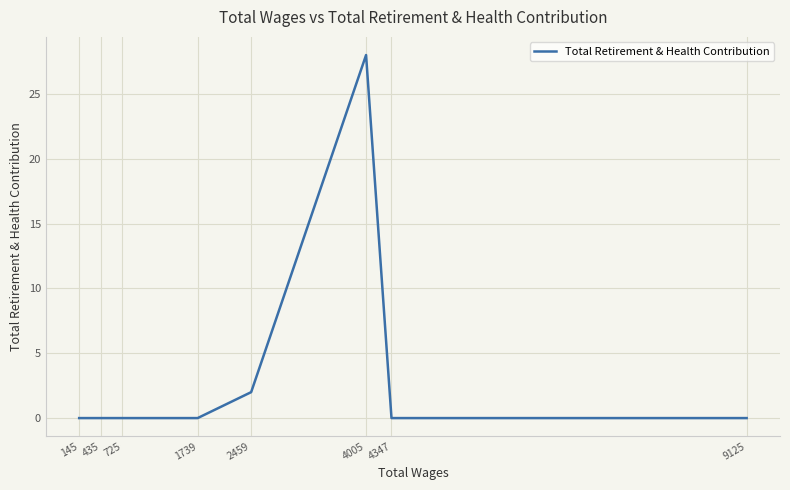

How many interior local peaks (higher than both neighbors) does the data have?

1